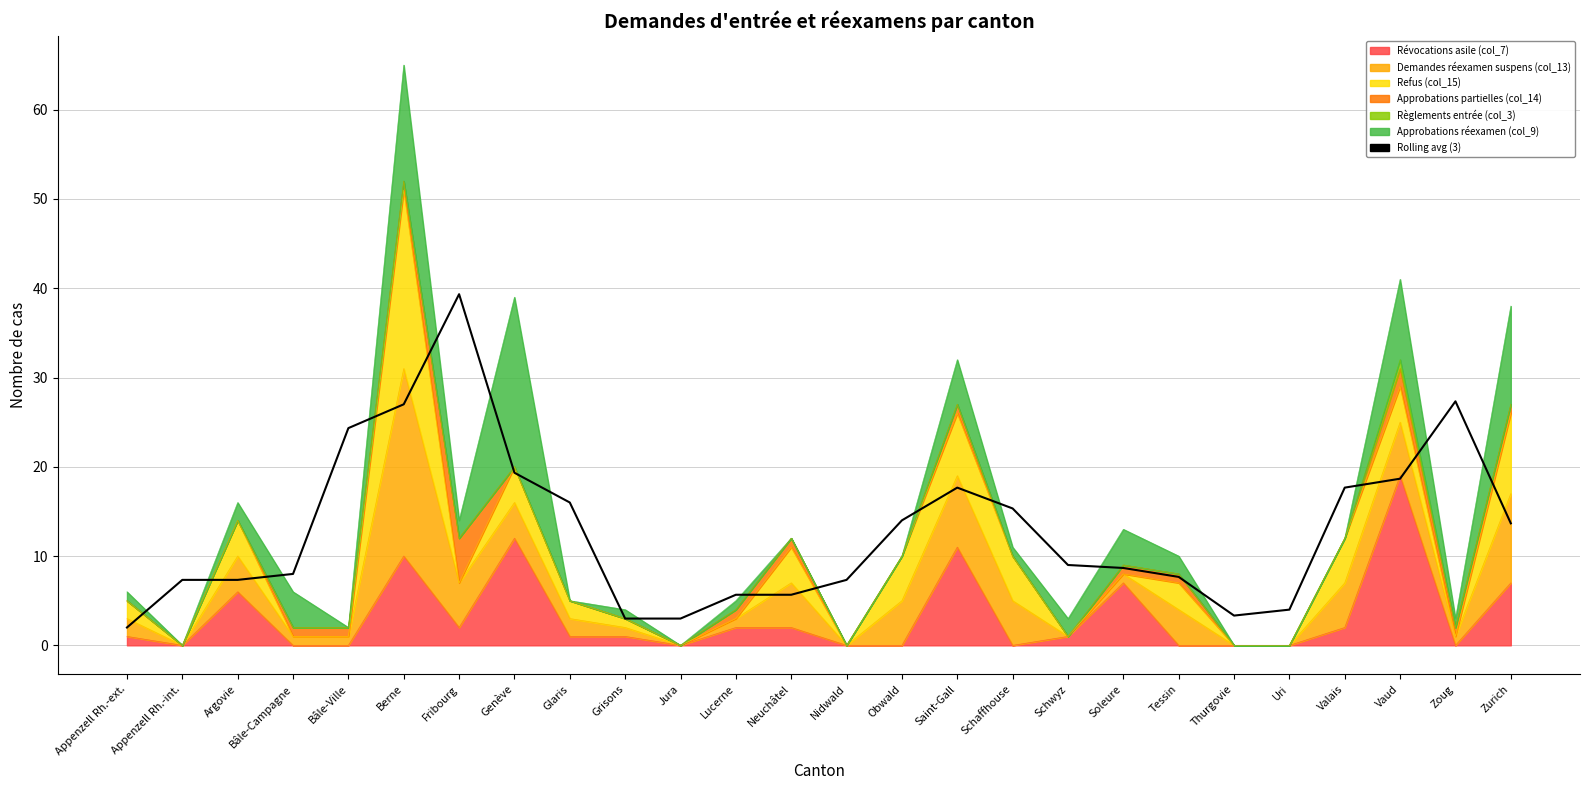

What is the label of the 7th point from the right?

Tessin